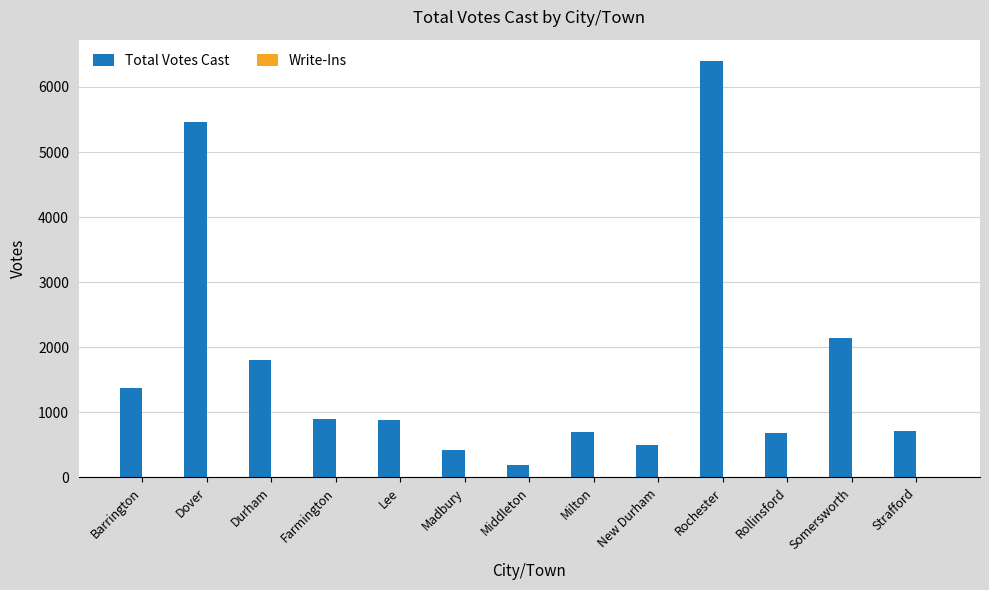

Read the value at Rollinsford, to the nearest 100.

700